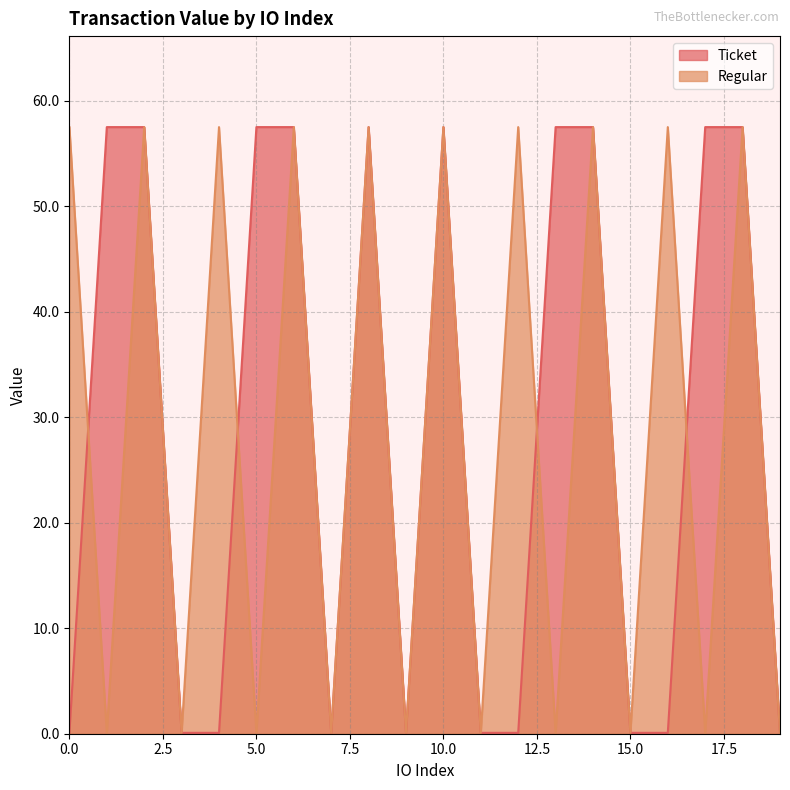

What is the difference between the second highest and minimum values in the Ticket series?

57.4